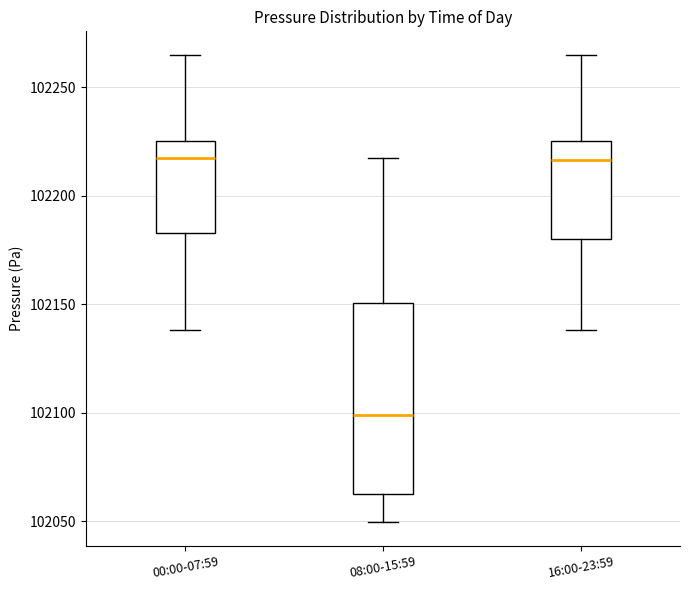

Comparing the boxes themselves (not the whiskers), which one is the tallest?

08:00-15:59